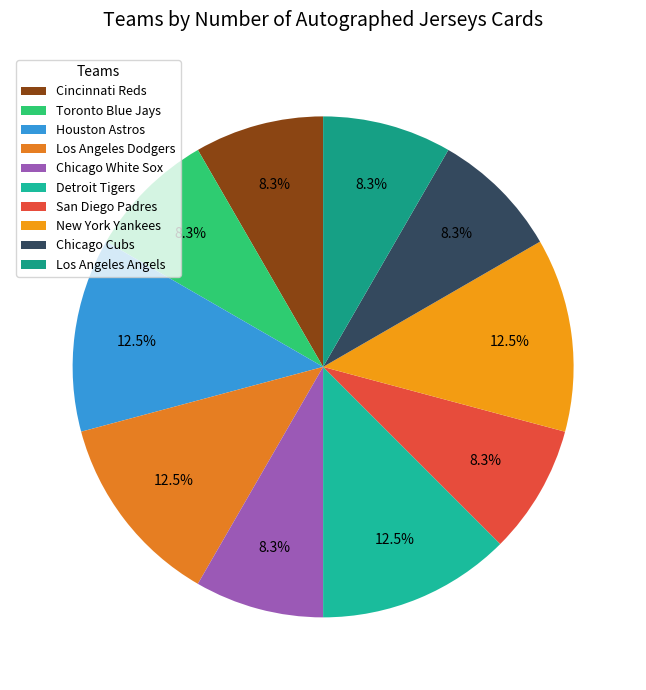

To the nearest percent, what portion does Cincinnati Reds represent?

8%